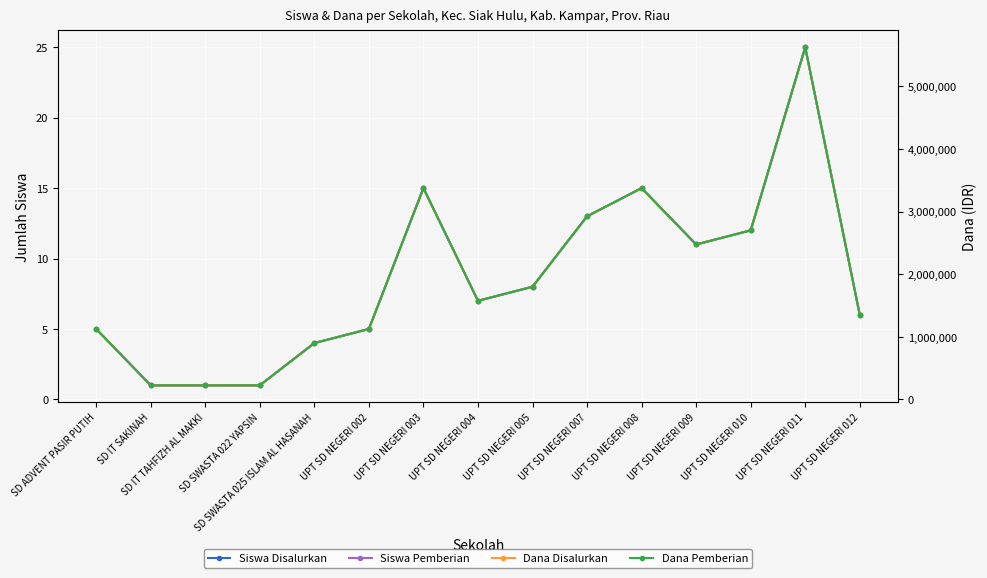

Which series has the largest total across all categories?

Dana Disalurkan